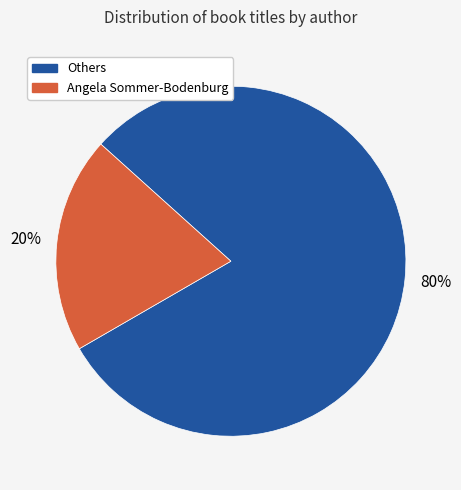

Is there any slice that represents more than half of the pie?

Yes